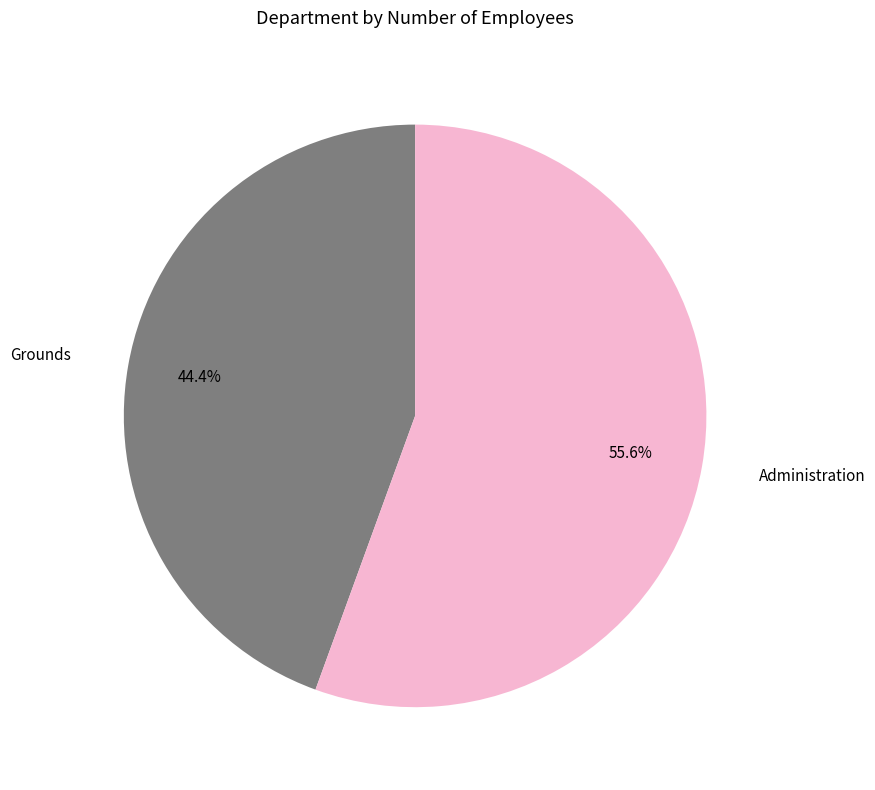

What is the largest slice in the pie chart?

Administration